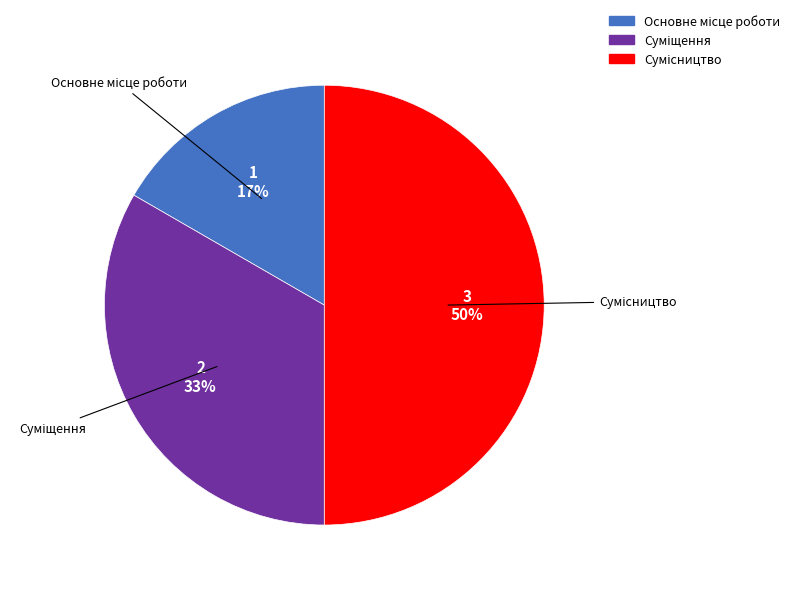

How many slices are in this pie chart?

3